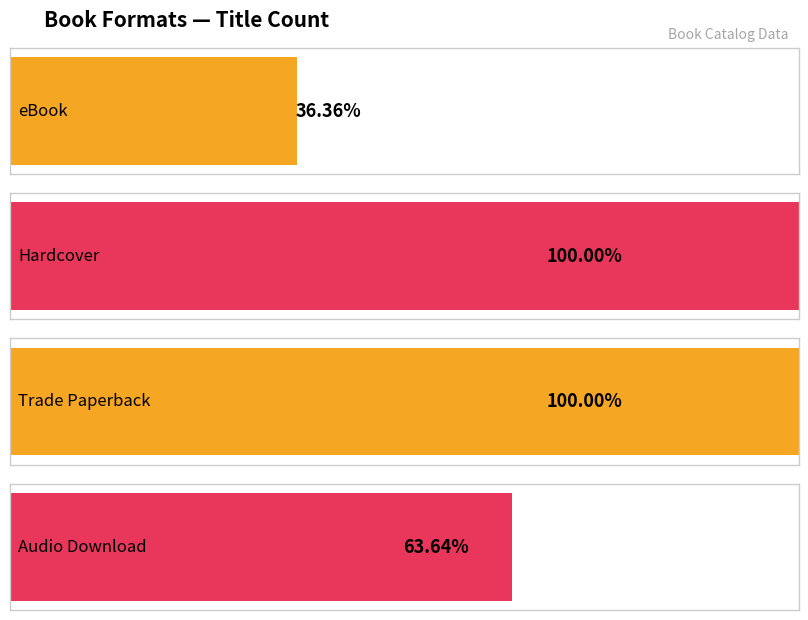

What is the change in value from eBook to Audio Download?

+3